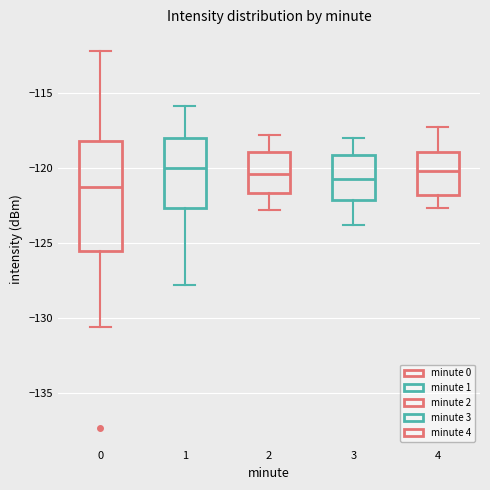

Which box is the tallest, from its lower edge to its upper edge?

0